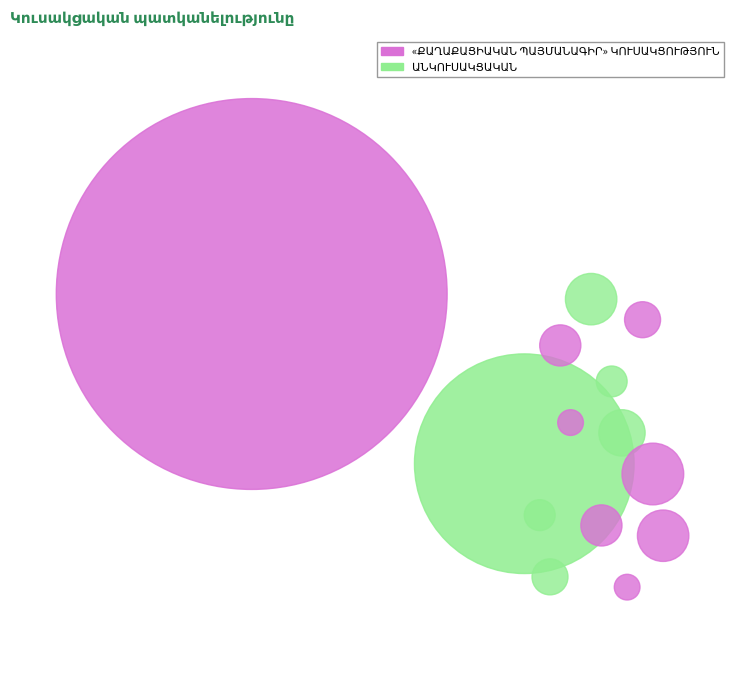

How many segments does this pie chart have?

2